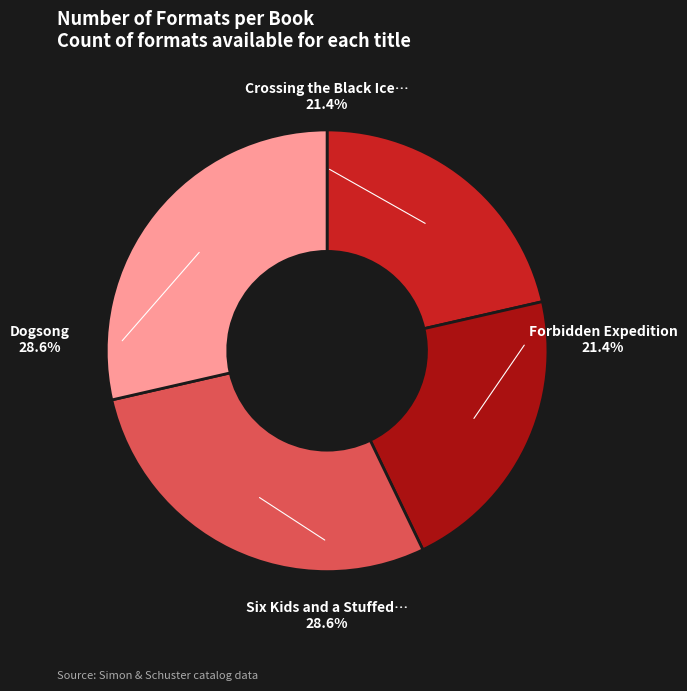

Is there a majority slice in this chart?

No